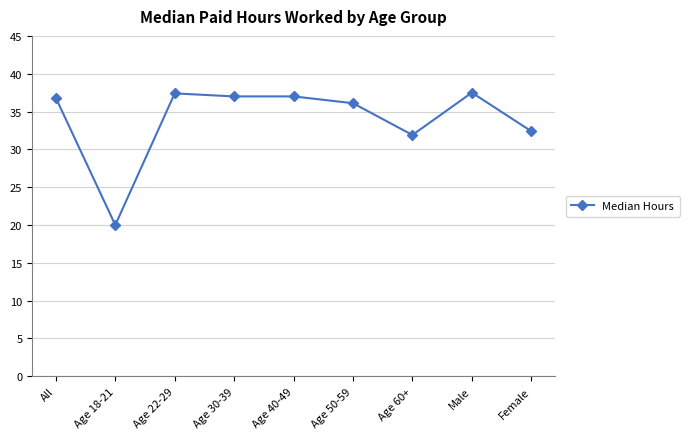

What is the value of the 5th point from the left?

37.0